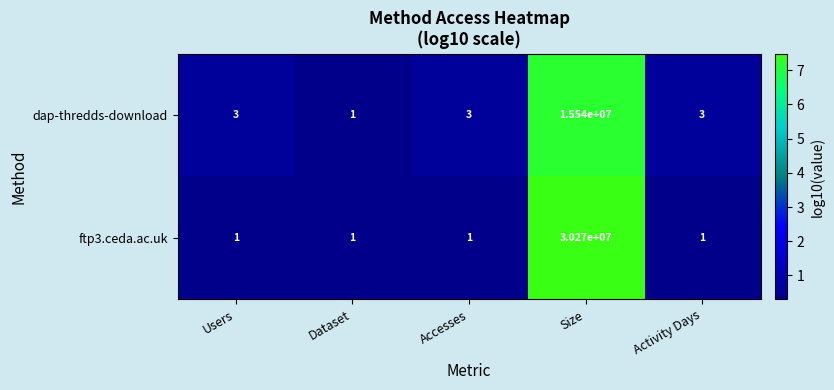

Reading right to left, extract all data points from this chart.

dap-thredds-download: 3	15540000	3	1	3
ftp3.ceda.ac.uk: 1	30270000	1	1	1